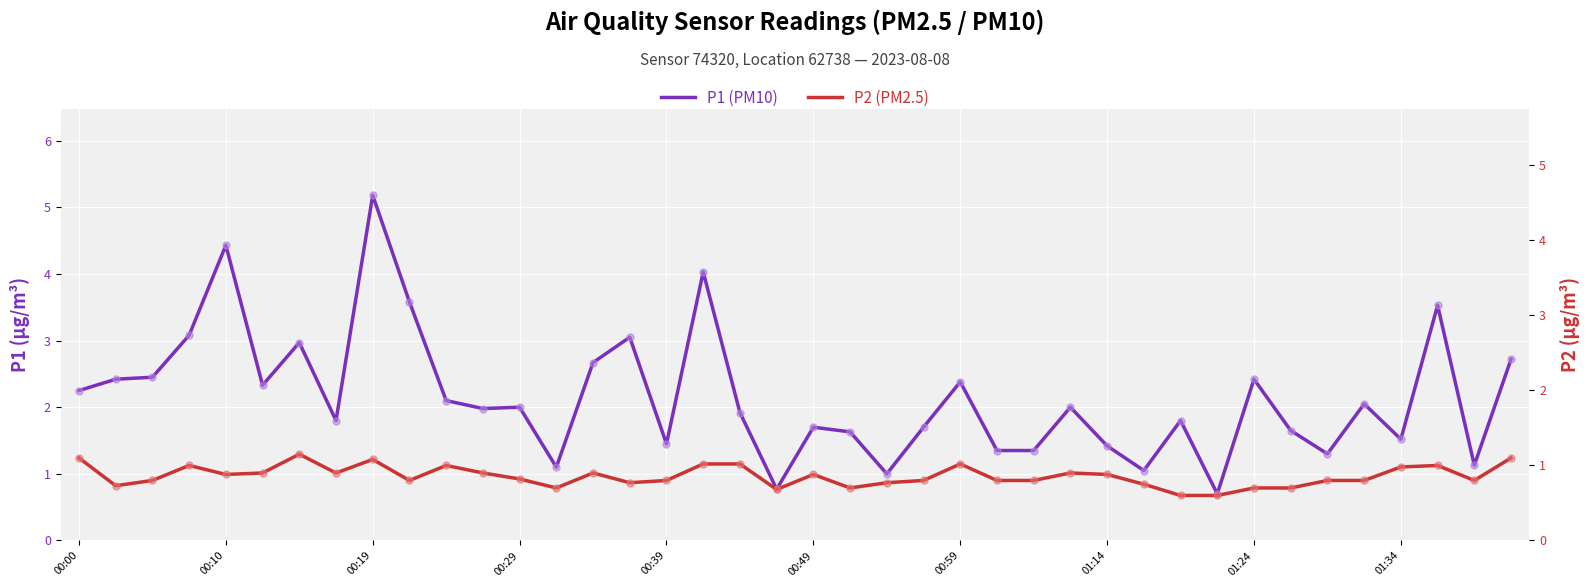

What is the total value across all series at 38?

1.9